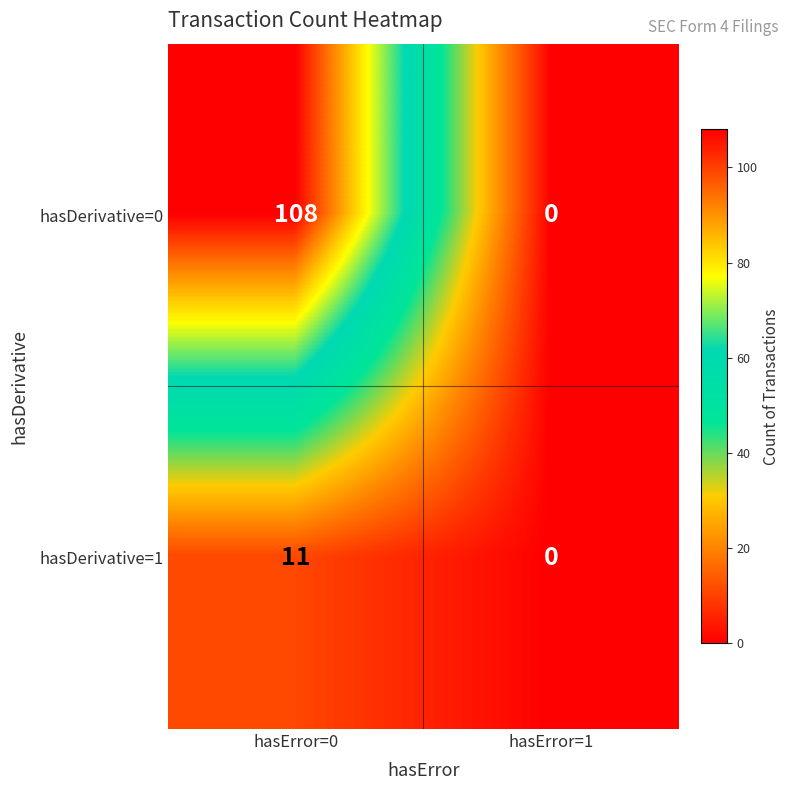

The hasDerivative=0 series shows 154 at hasError=0. True or false?

False